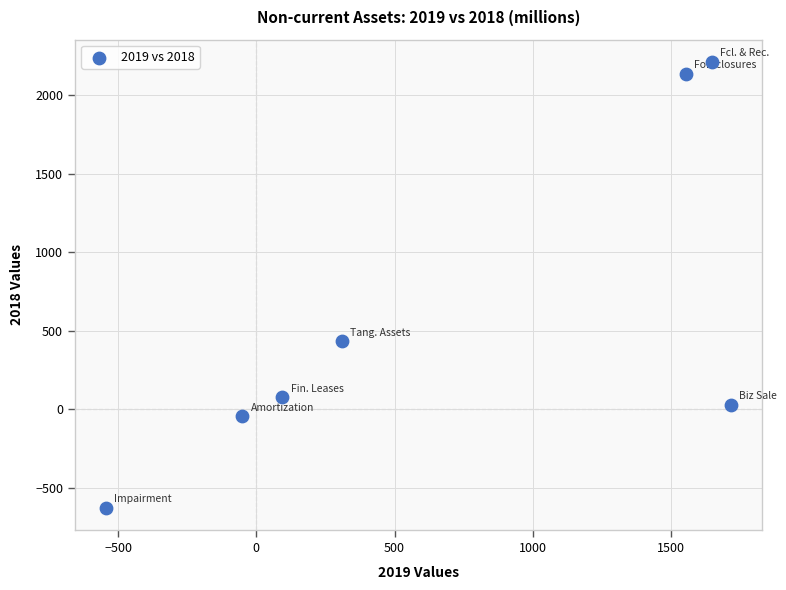

What Y value in the scatter plot is closest to 791?

433